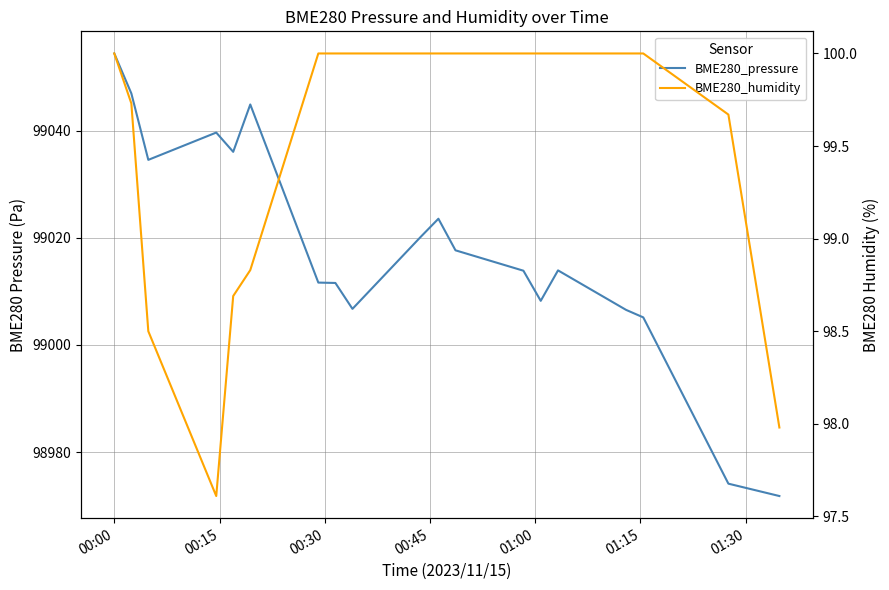

At which label does BME280_pressure reach its peak?

00:00